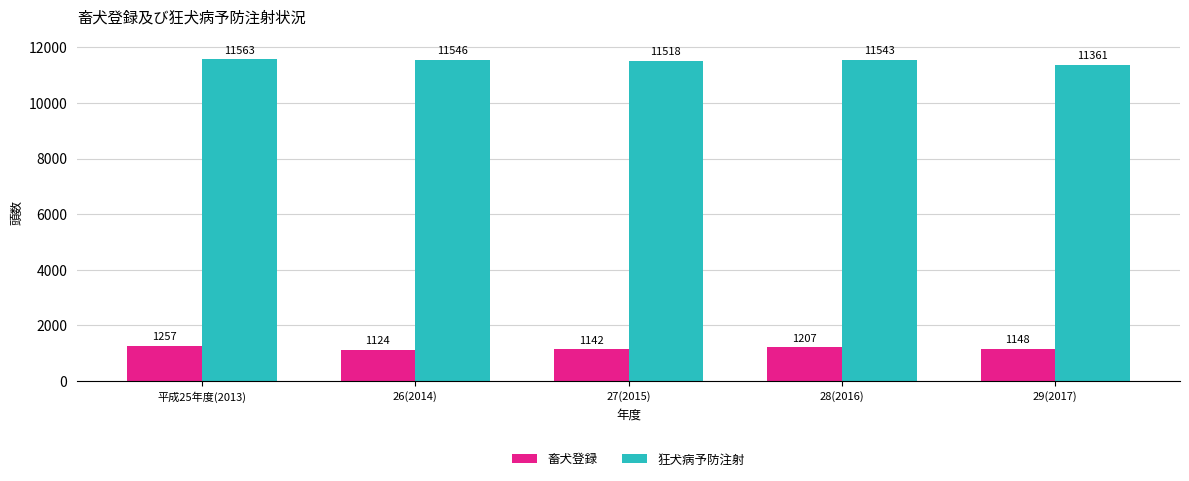

What is the smallest value displayed?

1124